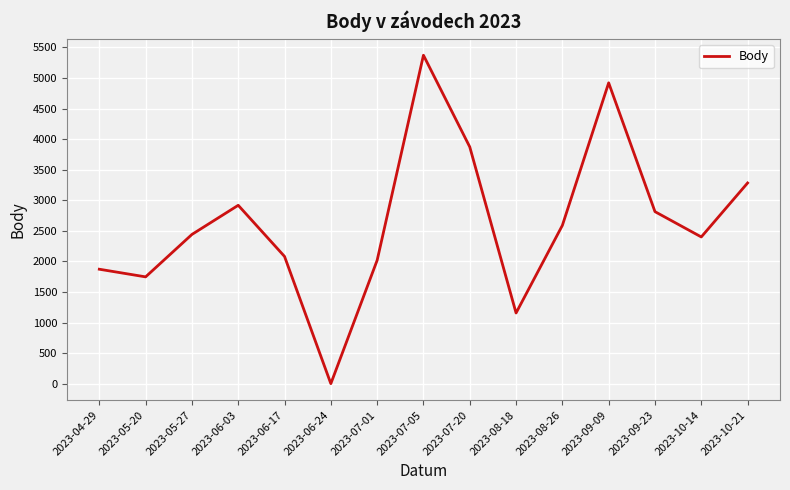

The value at 2023-07-05 is 5373. True or false?

True